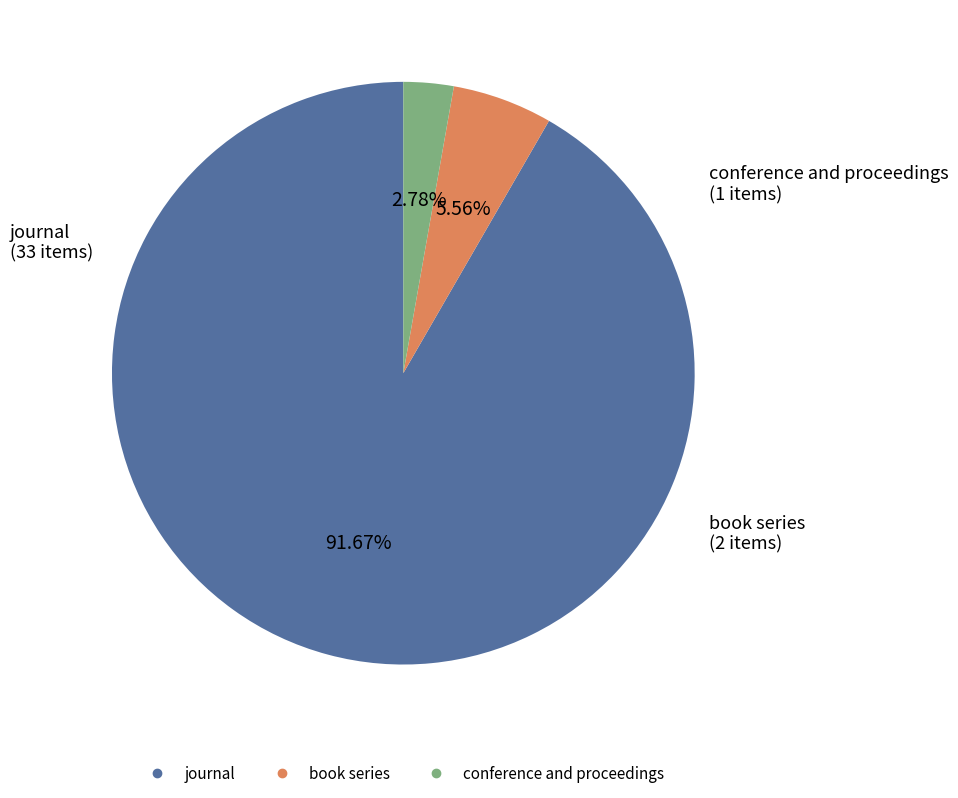

To the nearest percent, what is the difference between the book series and journal slice percentages?

86%